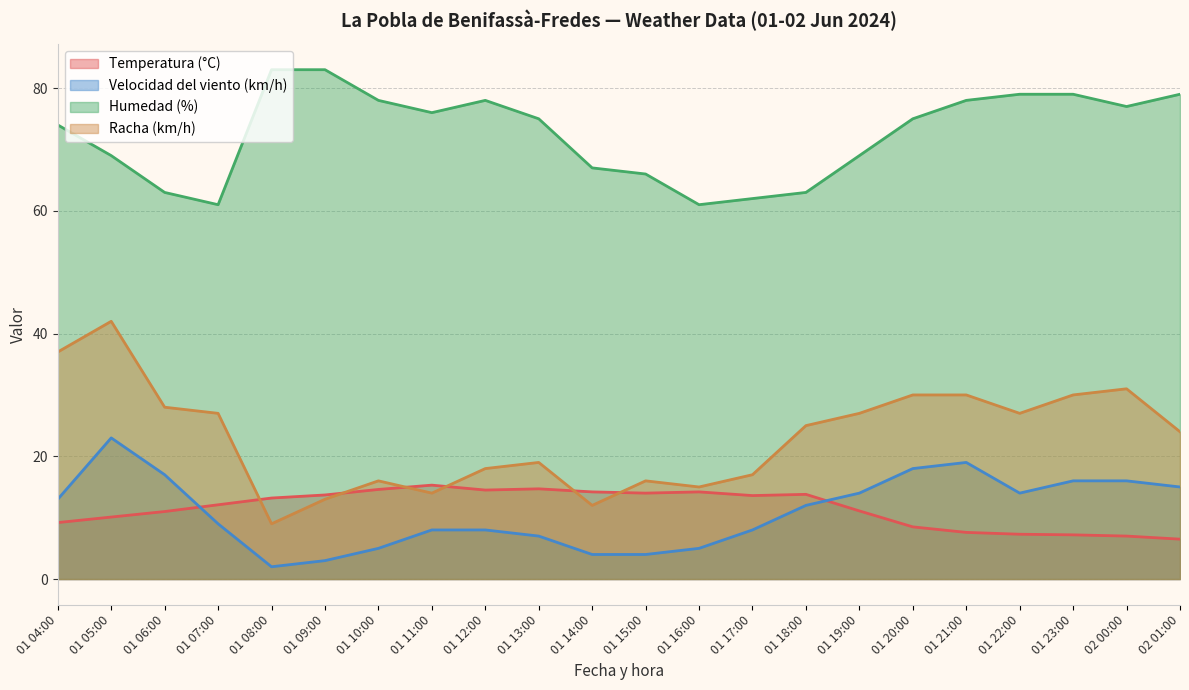

Reading right to left, list all the values displayed in this chart.

Temperatura (°C): 02 01:00=6.5	02 00:00=7.0	01 23:00=7.2	01 22:00=7.3	01 21:00=7.6	01 20:00=8.5	01 19:00=11.1	01 18:00=13.8	01 17:00=13.6	01 16:00=14.2	01 15:00=14.0	01 14:00=14.2	01 13:00=14.7	01 12:00=14.5	01 11:00=15.3	01 10:00=14.6	01 09:00=13.7	01 08:00=13.2	01 07:00=12.1	01 06:00=11.0	01 05:00=10.1	01 04:00=9.2
Velocidad del viento (km/h): 02 01:00=15.0	02 00:00=16.0	01 23:00=16.0	01 22:00=14.0	01 21:00=19.0	01 20:00=18.0	01 19:00=14.0	01 18:00=12.0	01 17:00=8.0	01 16:00=5.0	01 15:00=4.0	01 14:00=4.0	01 13:00=7.0	01 12:00=8.0	01 11:00=8.0	01 10:00=5.0	01 09:00=3.0	01 08:00=2.0	01 07:00=9.0	01 06:00=17.0	01 05:00=23.0	01 04:00=13.0
Humedad (%): 02 01:00=79.0	02 00:00=77.0	01 23:00=79.0	01 22:00=79.0	01 21:00=78.0	01 20:00=75.0	01 19:00=69.0	01 18:00=63.0	01 17:00=62.0	01 16:00=61.0	01 15:00=66.0	01 14:00=67.0	01 13:00=75.0	01 12:00=78.0	01 11:00=76.0	01 10:00=78.0	01 09:00=83.0	01 08:00=83.0	01 07:00=61.0	01 06:00=63.0	01 05:00=69.0	01 04:00=74.0
Racha (km/h): 02 01:00=24.0	02 00:00=31.0	01 23:00=30.0	01 22:00=27.0	01 21:00=30.0	01 20:00=30.0	01 19:00=27.0	01 18:00=25.0	01 17:00=17.0	01 16:00=15.0	01 15:00=16.0	01 14:00=12.0	01 13:00=19.0	01 12:00=18.0	01 11:00=14.0	01 10:00=16.0	01 09:00=13.0	01 08:00=9.0	01 07:00=27.0	01 06:00=28.0	01 05:00=42.0	01 04:00=37.0